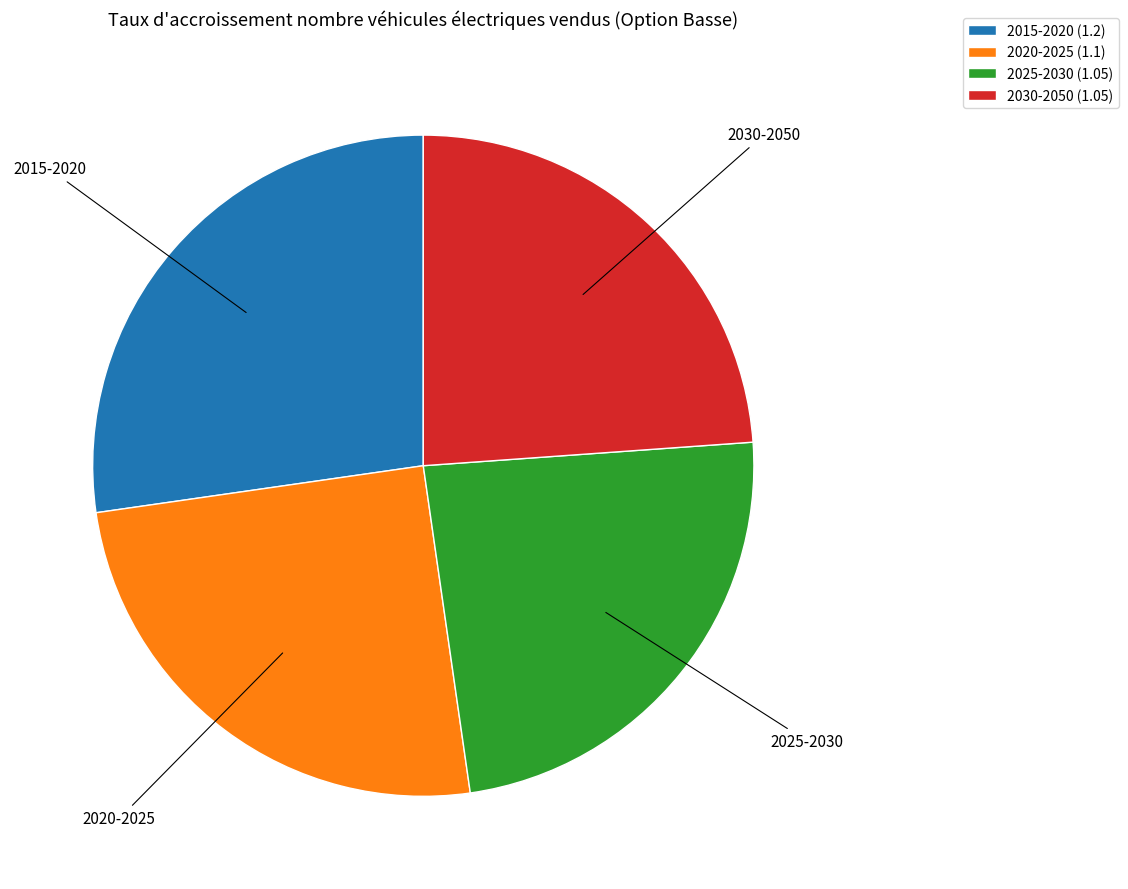

Which has a higher value, 2020-2025 or 2030-2050?

2020-2025